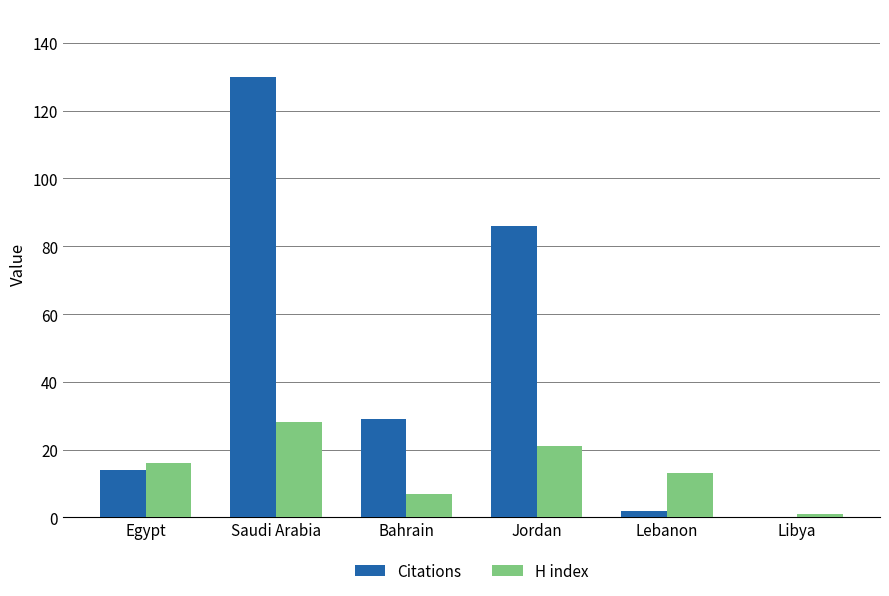

The value of H index at Egypt is 8. True or false?

False